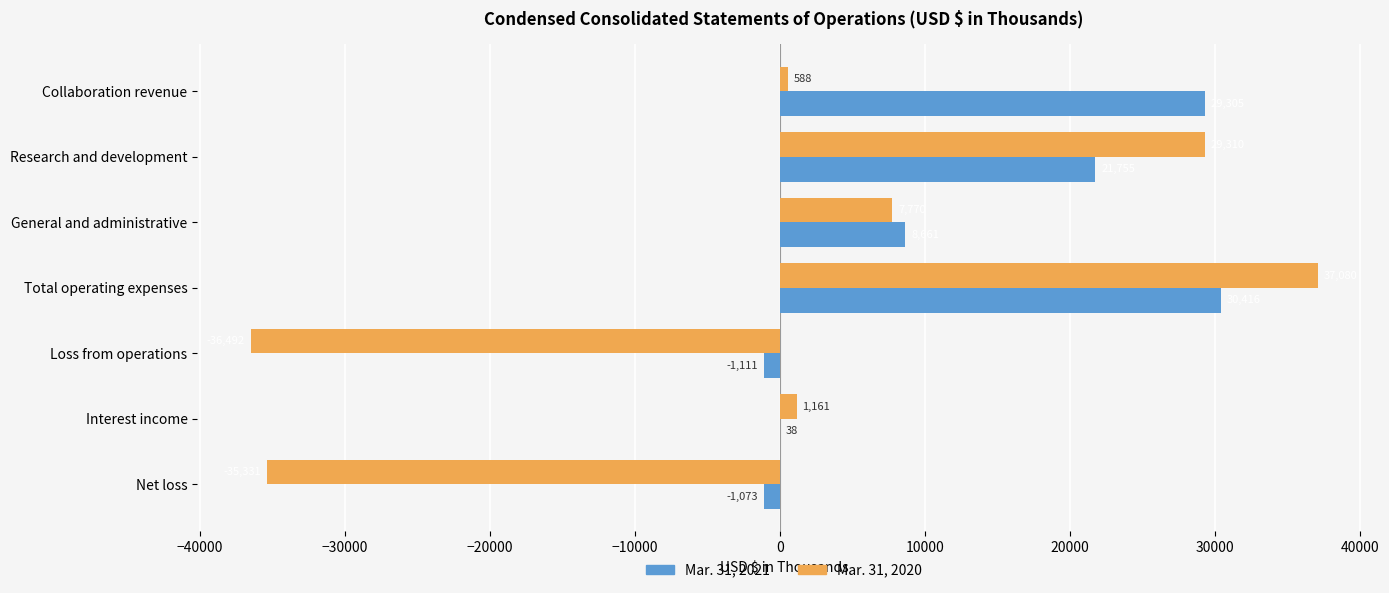

Where is Mar. 31, 2020 nearest to the value 294?

Collaboration revenue